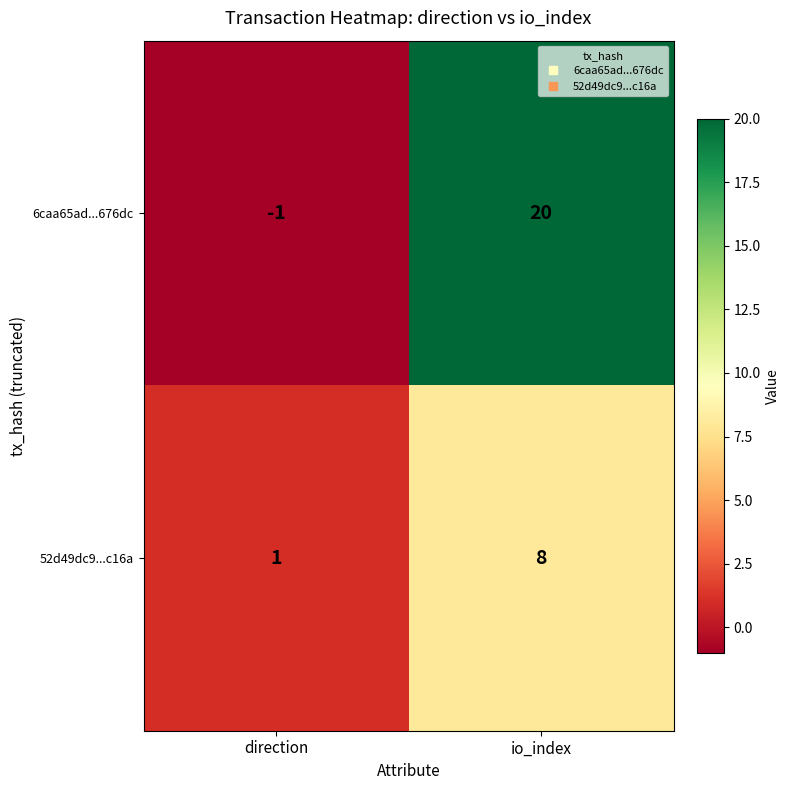

Reading left to right, list all the values displayed in this chart.

6caa65ad...676dc: direction=-1	io_index=20
52d49dc9...c16a: direction=1	io_index=8